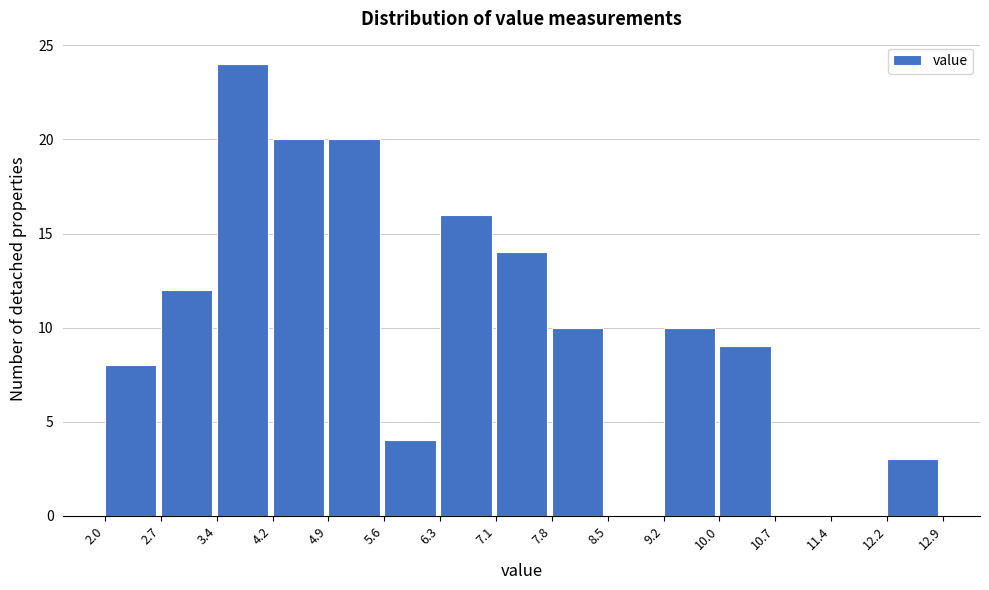

Over which range of the x-axis is the bar tallest?

3.4 to 4.2